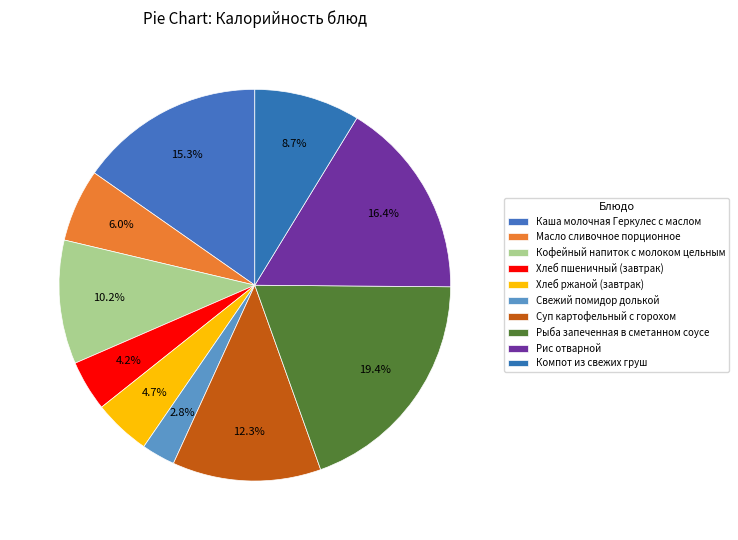

What percentage is NOT represented by Суп картофельный с горохом?

87.7%